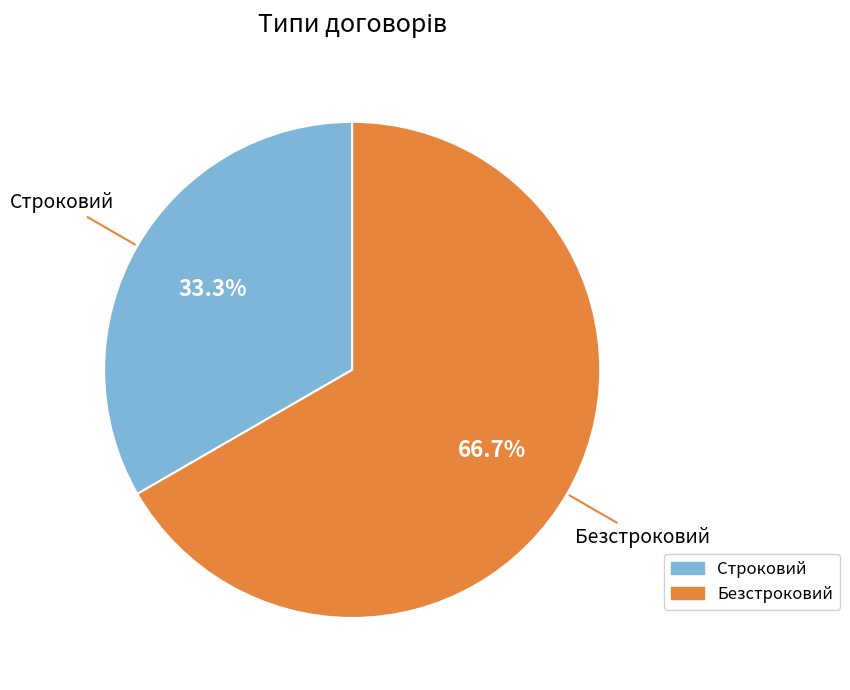

Is it true that Строковий is 33% of the pie?

True